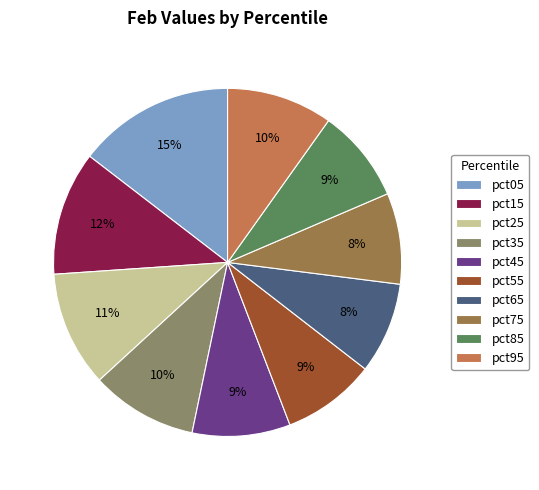

To the nearest percent, what percentage of the pie is pct05?

15%